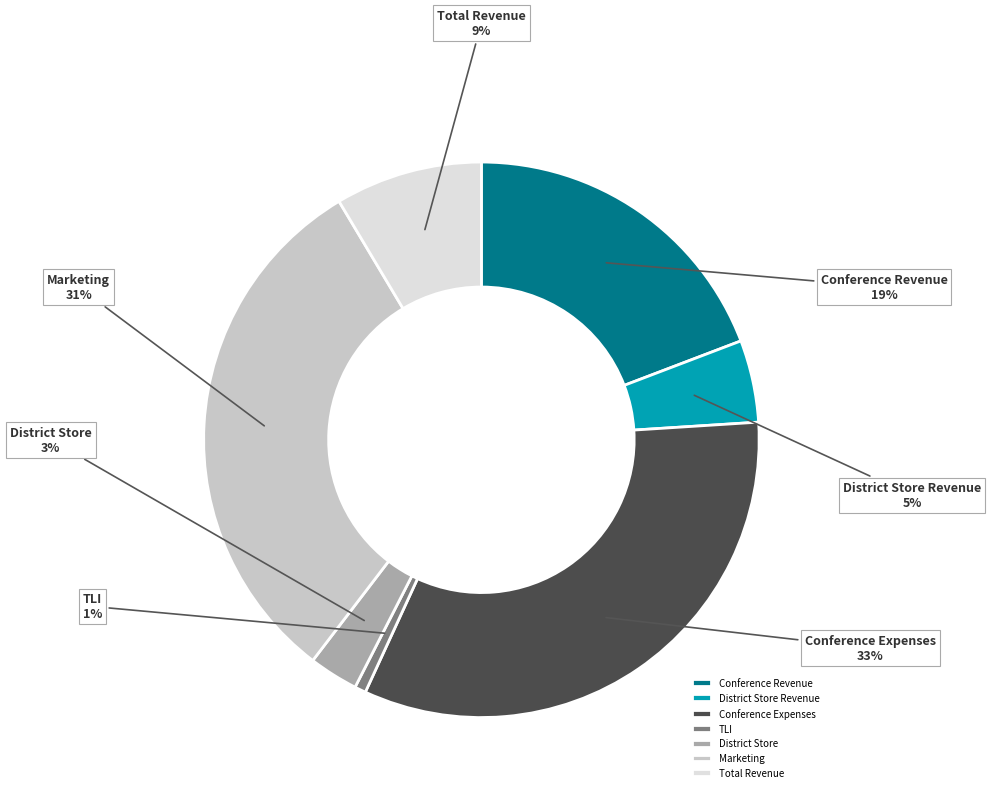

Between Marketing and District Store Revenue, which is larger?

Marketing